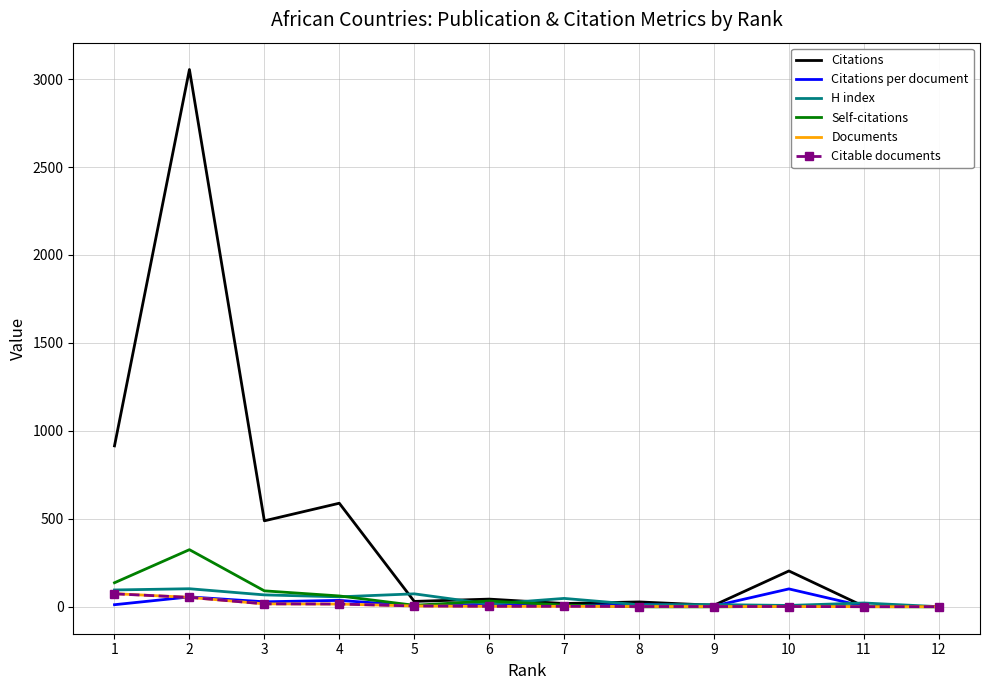

At which category does Citations per document reach its first local peak?

2